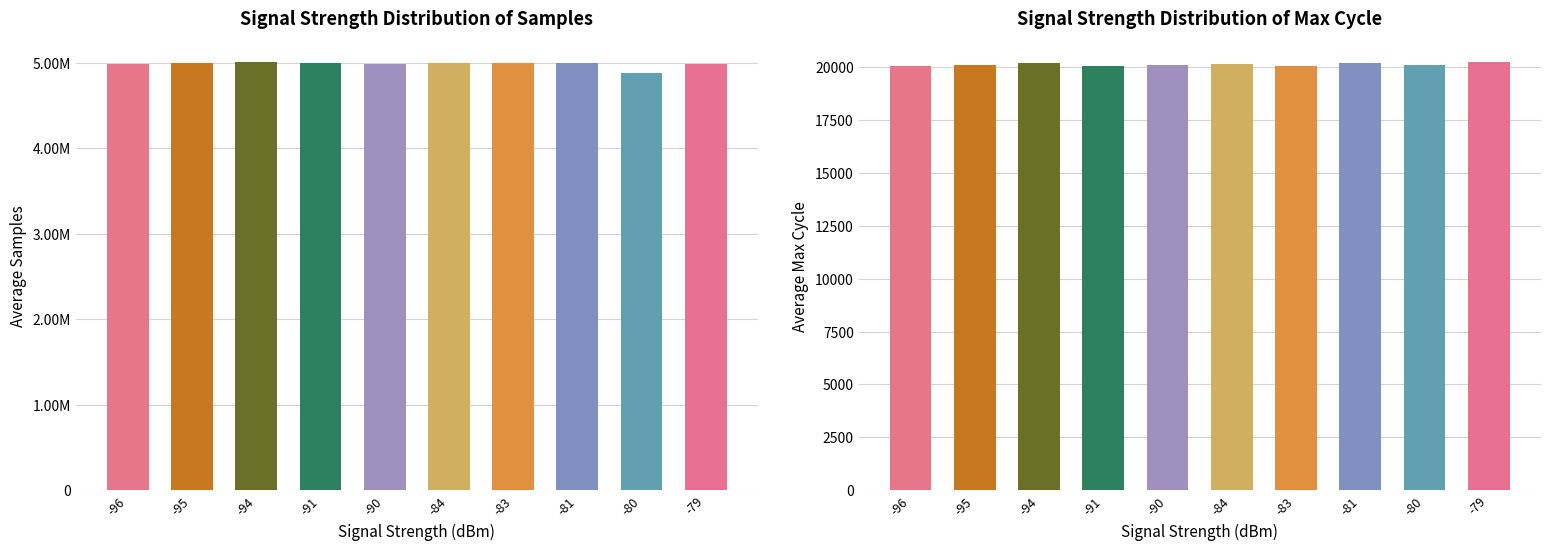

At which category is the sum across all series the highest?

-94